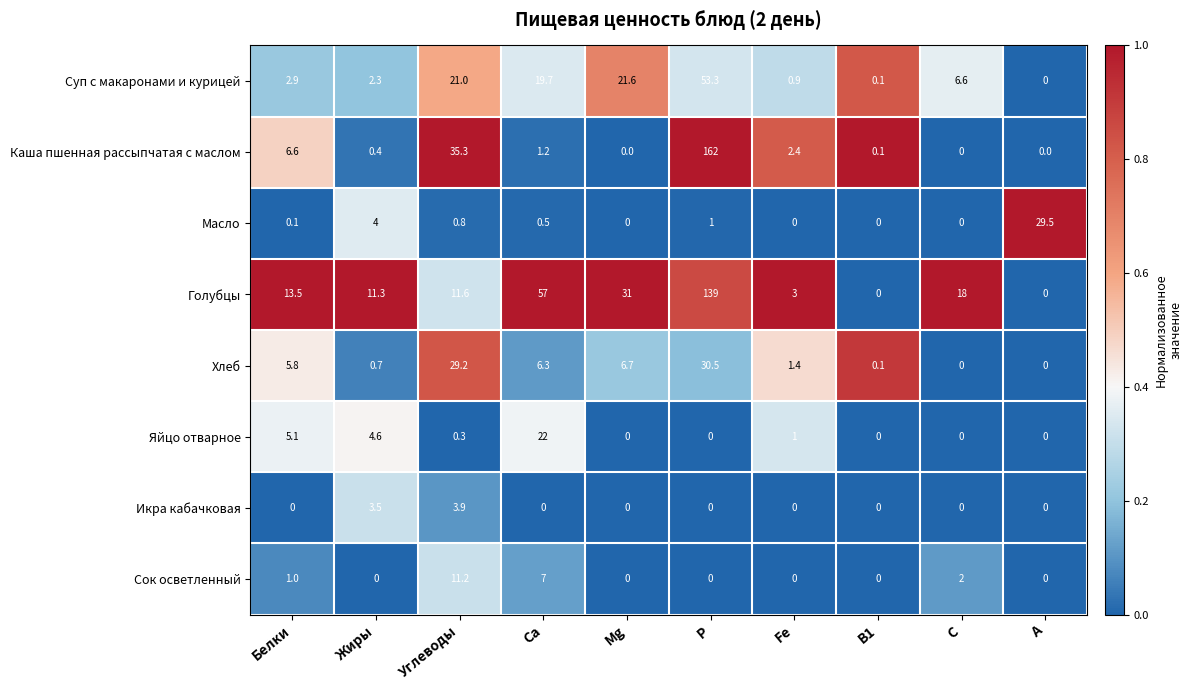

The value of Икра кабачковая at С is 0.0. True or false?

True